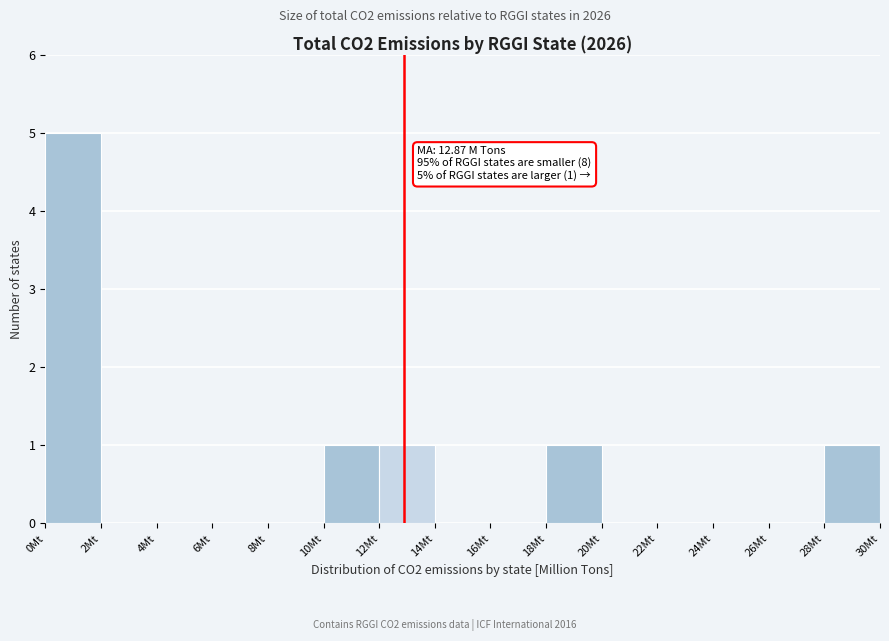

Which range on the x-axis has the tallest bar?

0 to 2